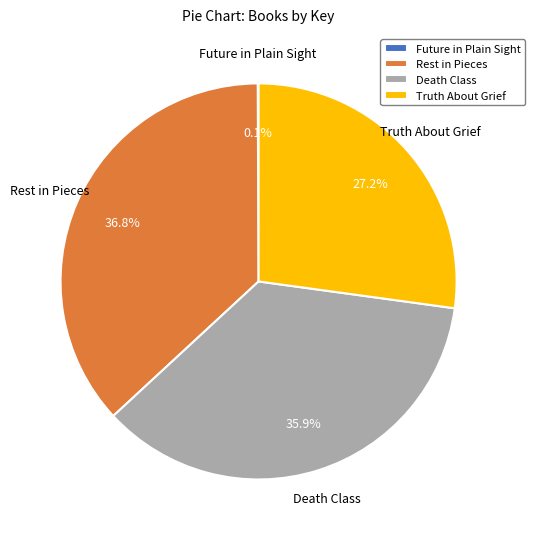

What is the largest slice in the pie chart?

Rest in Pieces